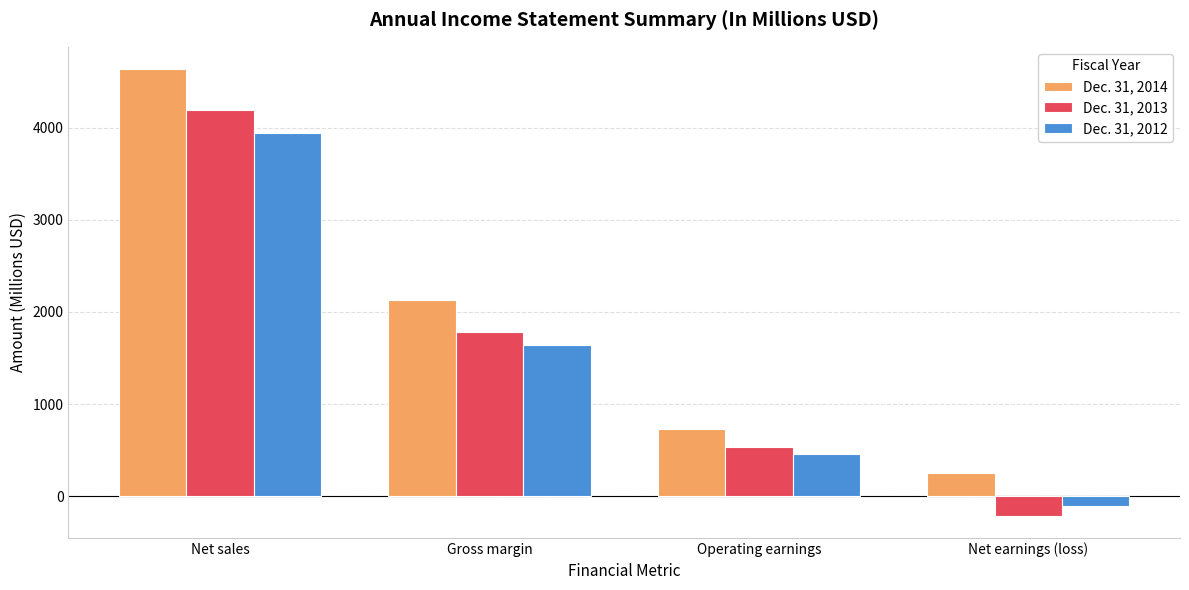

Count the Dec. 31, 2012 values in the range 463 to 3945.

3